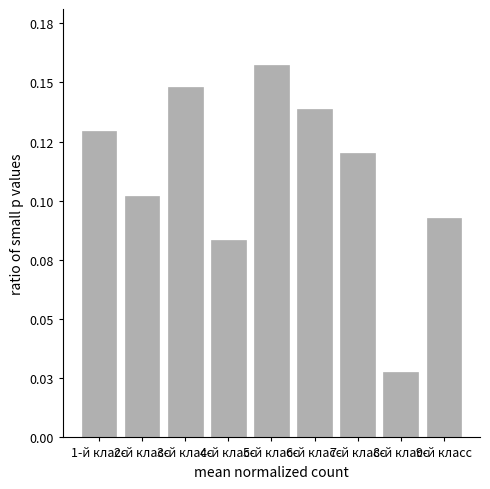

What is the maximum value shown in the chart?

0.2